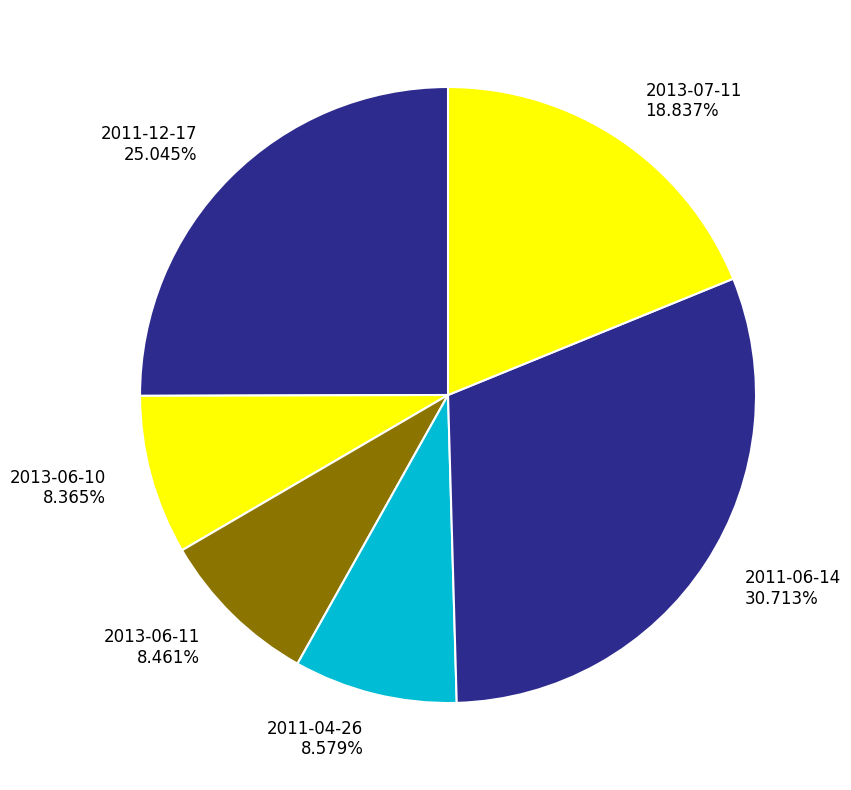

How many segments does this pie chart have?

6